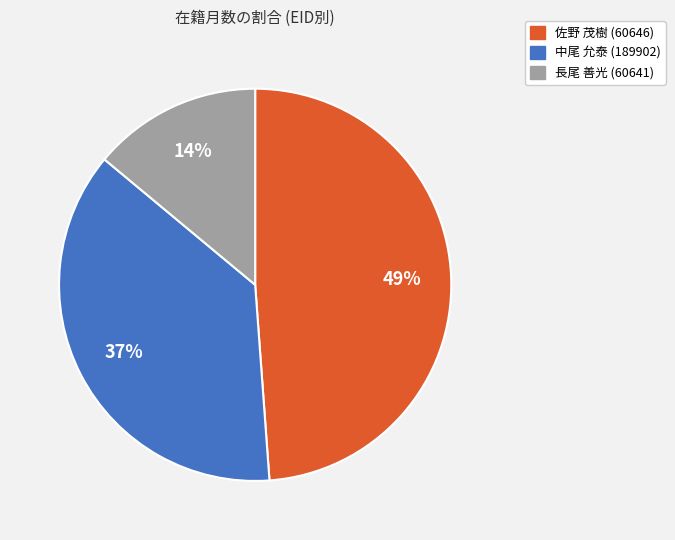

Which category has the biggest portion of the pie?

佐野 茂樹 (60646)